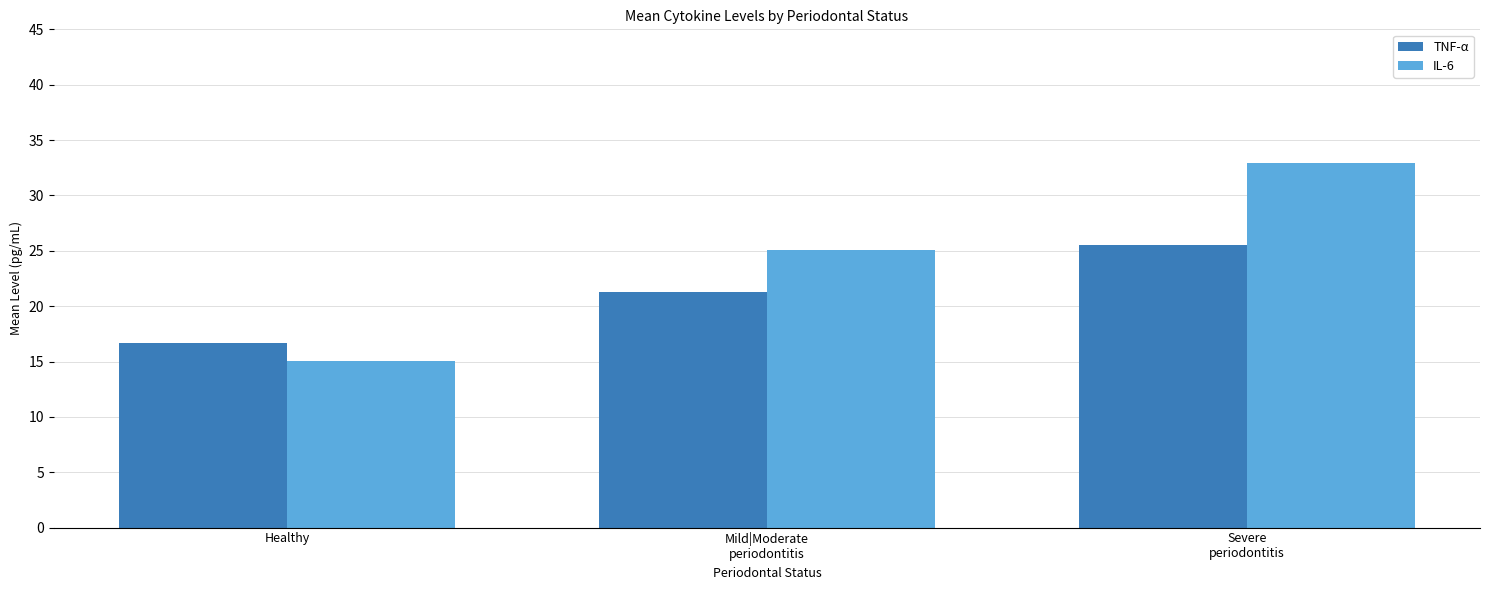

What is the spread (max minus min) of values at Severe
periodontitis?

7.4